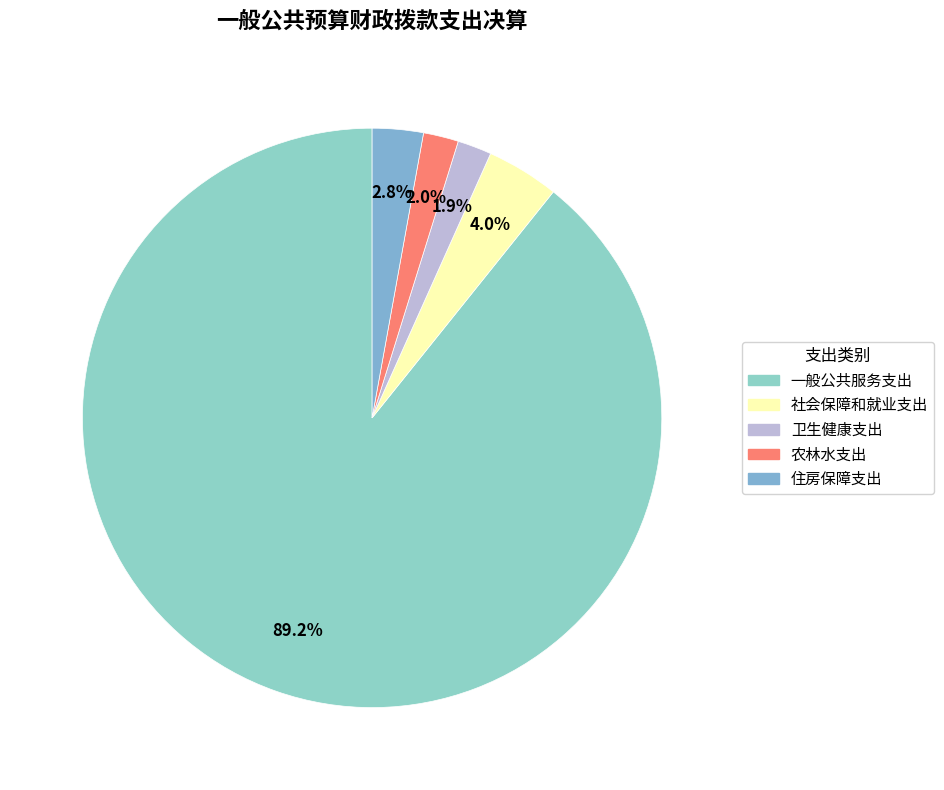

What is the change in value from 社会保障和就业支出 to 住房保障支出?

-1.2